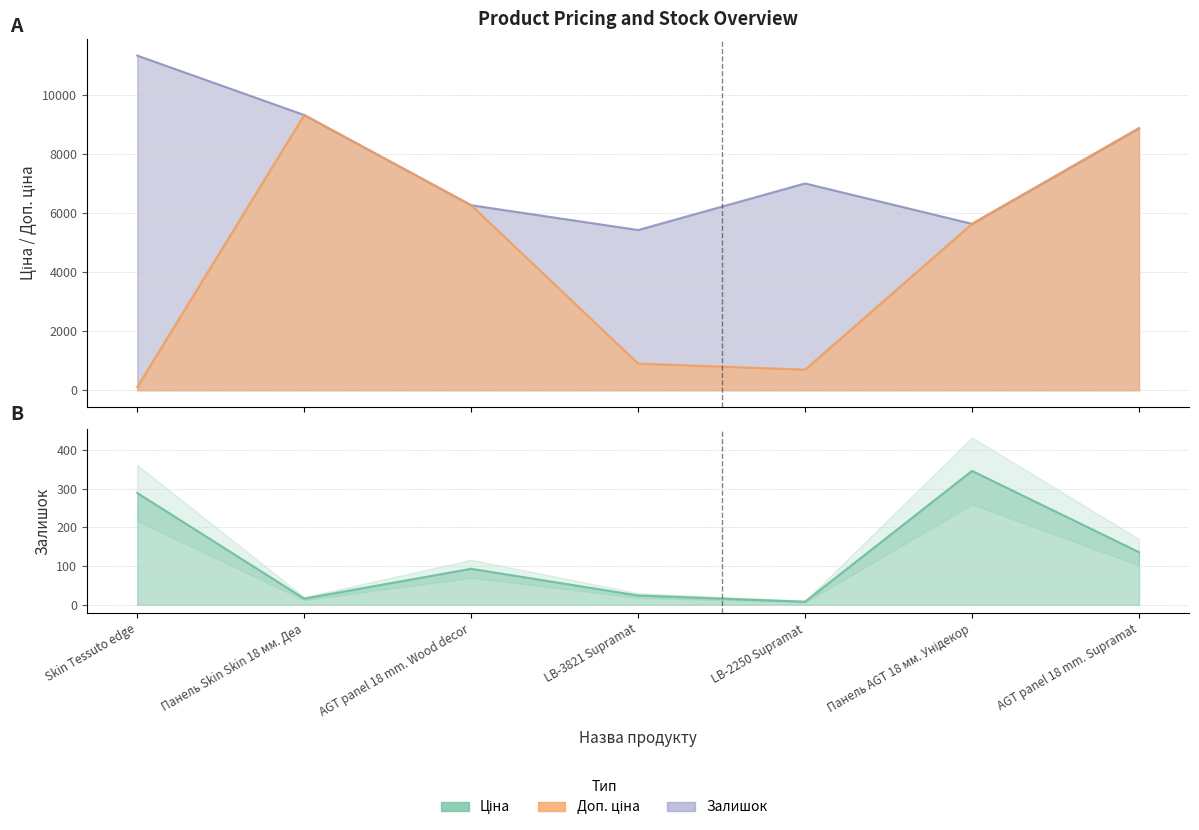

Where is the first local minimum for Залишок?

Панель Skin Skin 18 мм. Деа